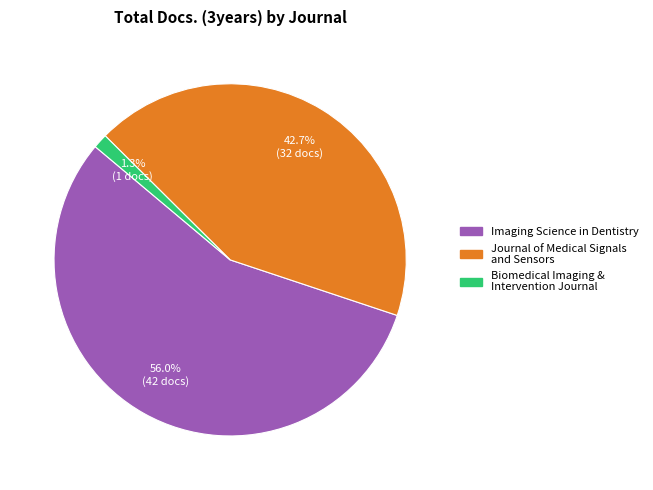

Does any single category account for the majority?

Yes